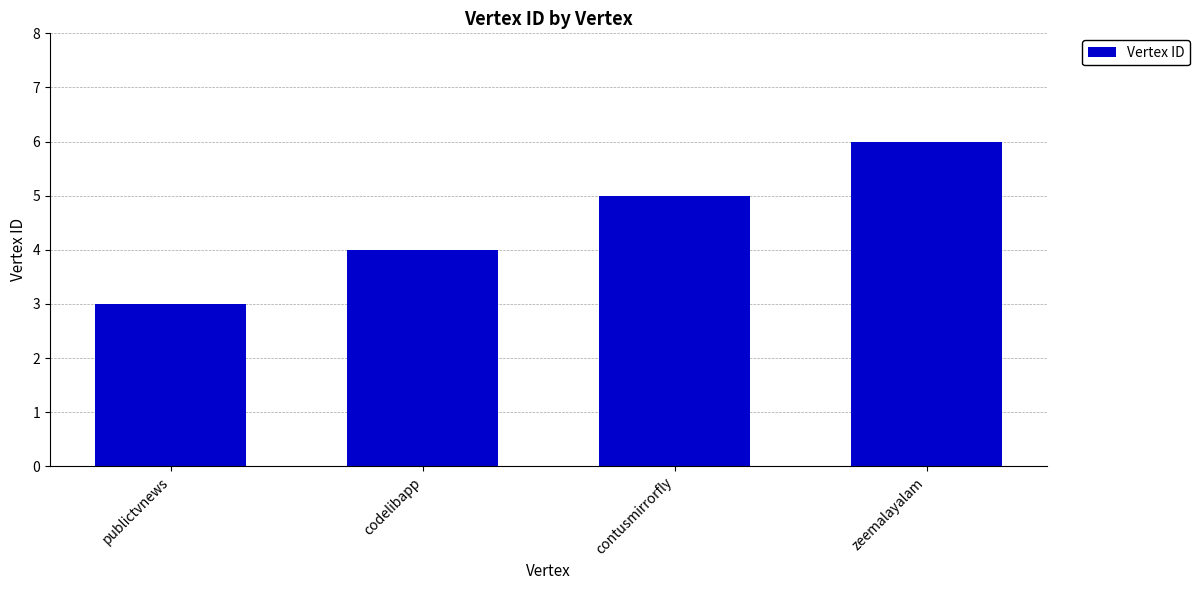

List the labels in order of value, smallest first.

publictvnews, codelibapp, contusmirrorfly, zeemalayalam